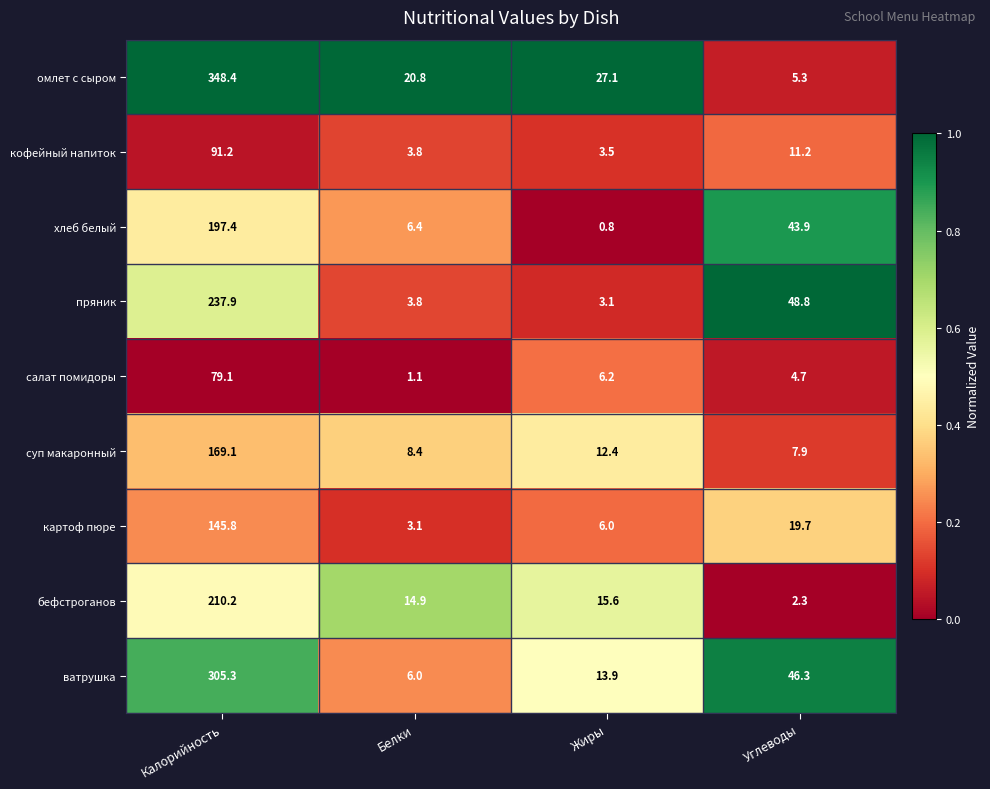

What is the spread (max minus min) of values at Жиры?

26.3